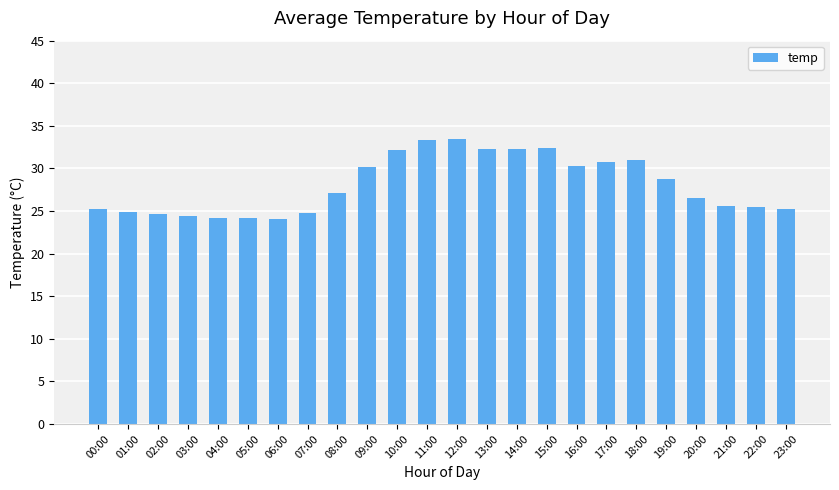

What is the difference between the values at 20:00 and 00:00?

1.3